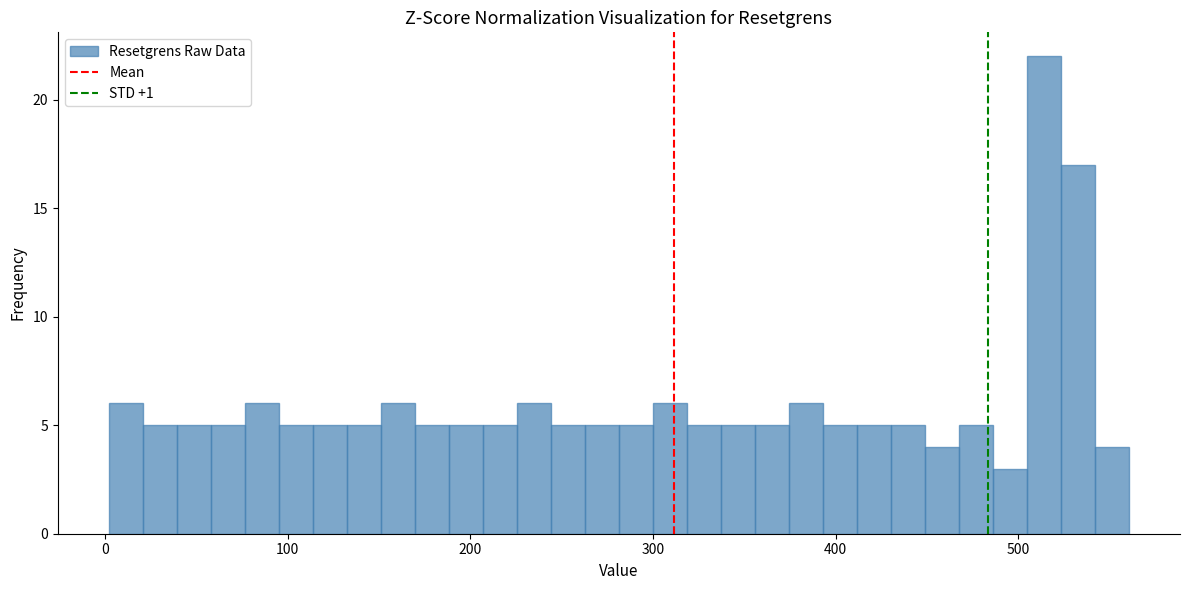

Read against the x-axis, roughly where is the centre of the tallest bar?

510